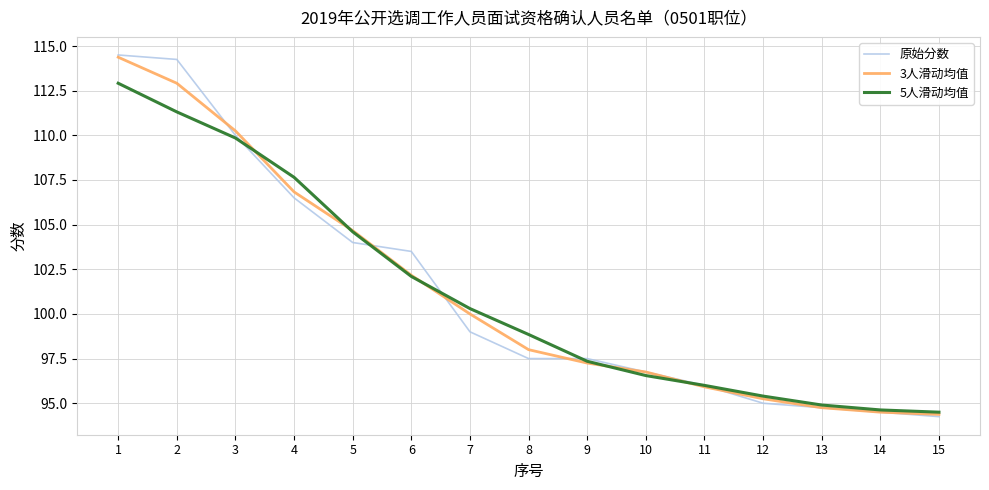

Between 6 and 11, which series saw the biggest shift?

原始分数